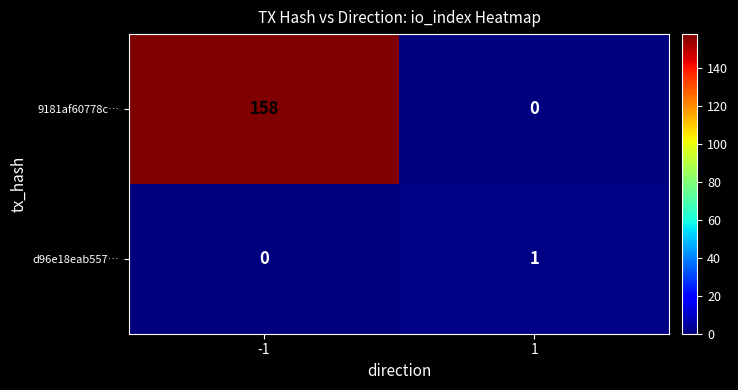

What is the total value across all series at -1?

158